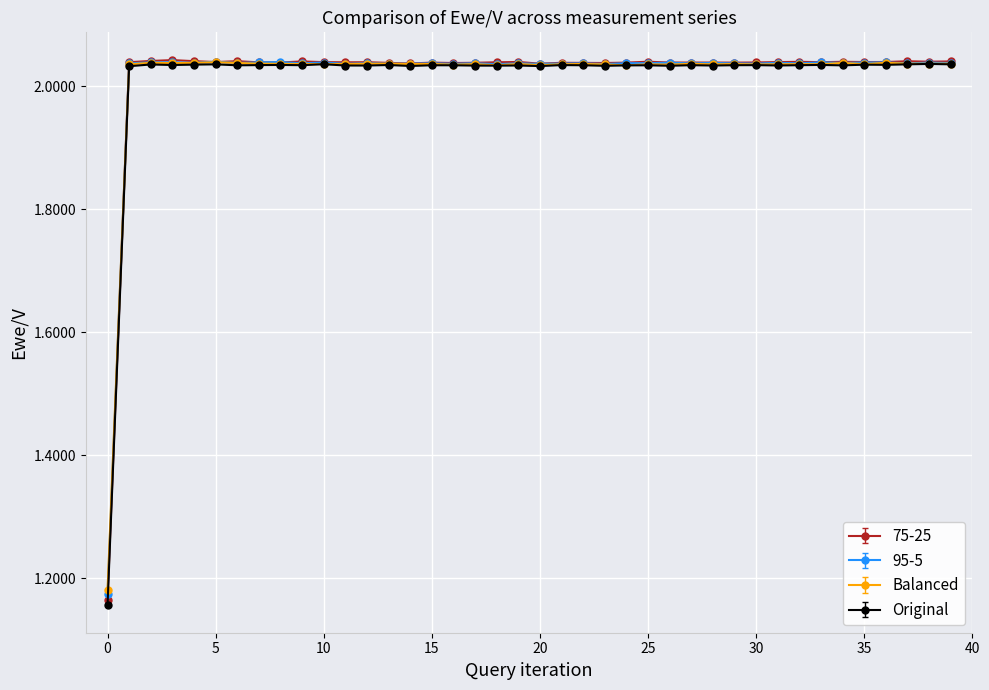

Which series has the largest range (max minus min)?

Original